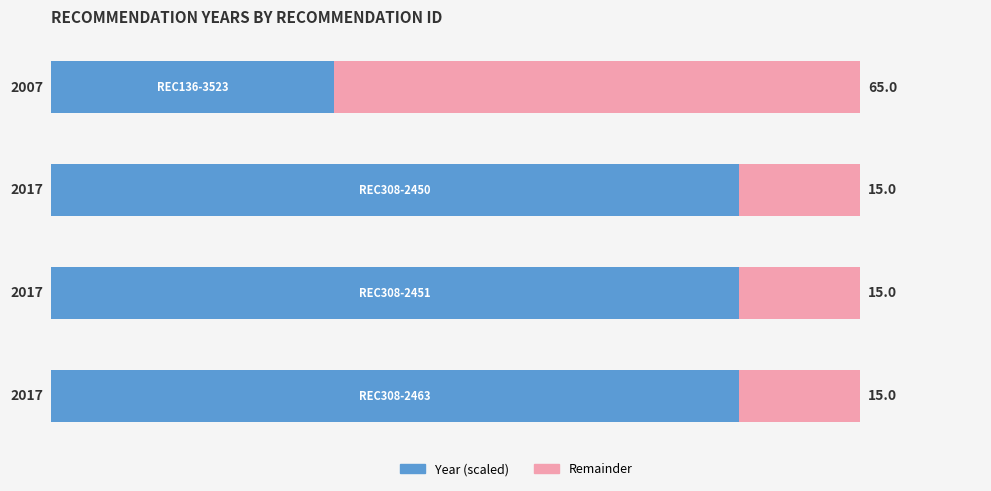

What is the lowest value of the Year (scaled) series?

35